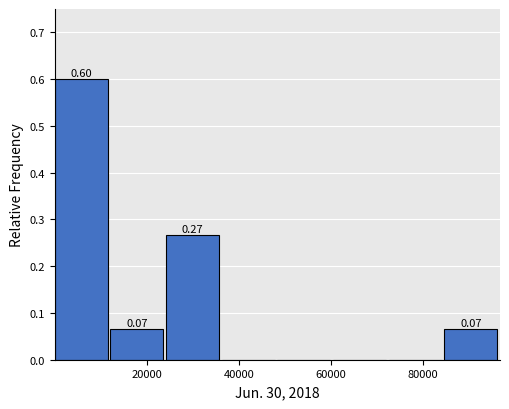

Which range on the x-axis has the tallest bar?

0 to 12000